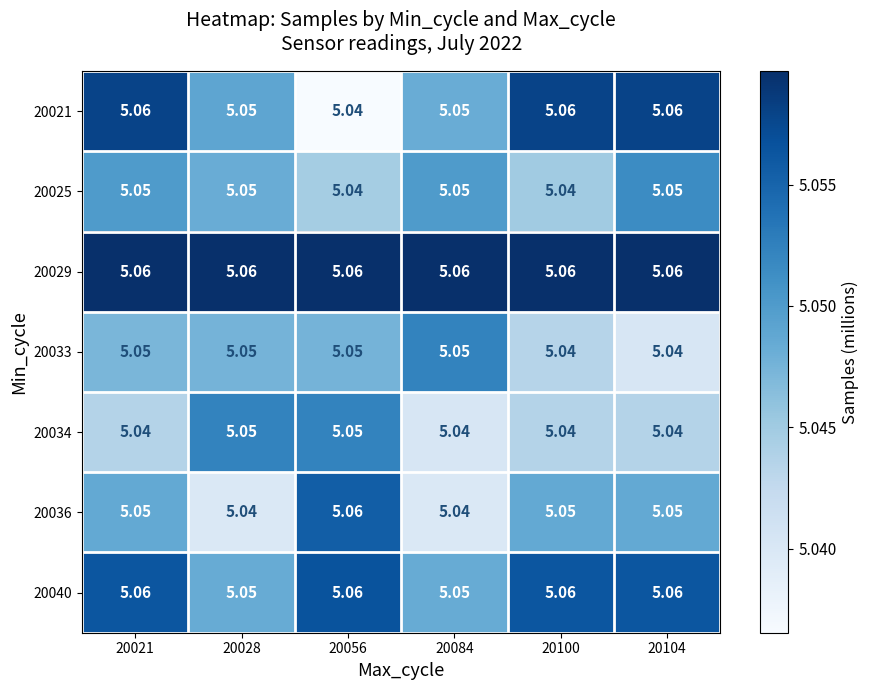

Is the value of 20021 at 20084 greater than the value of 20029 at 20021?

No